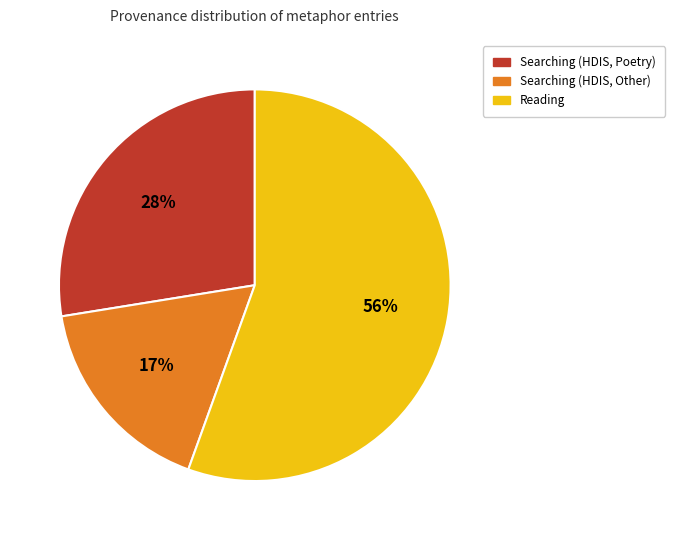

To the nearest percent, what is the difference between the largest and smallest slice percentages?

39%